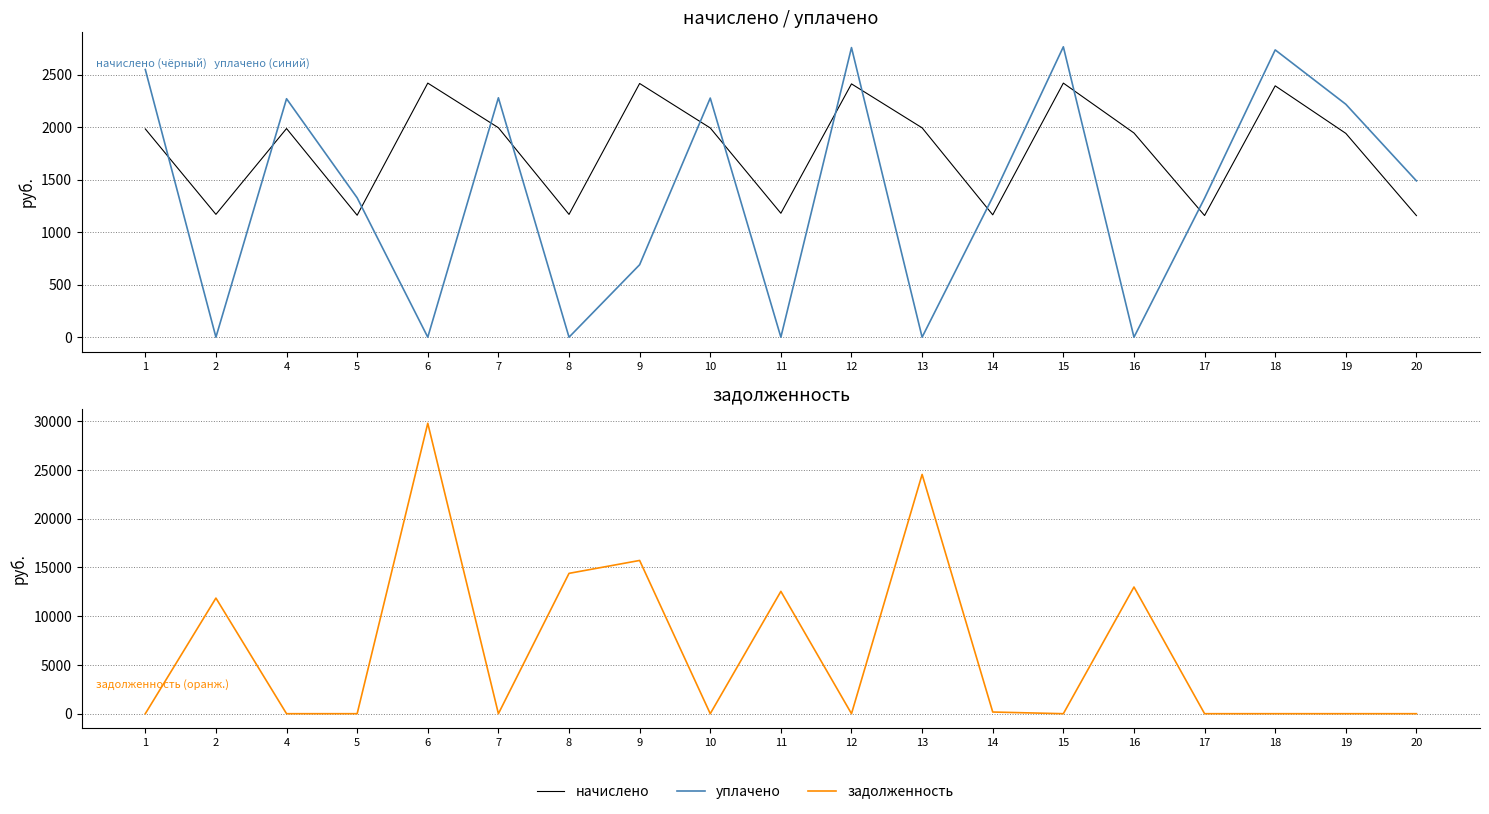

Reading left to right, transcribe all the data shown in this chart.

начислено: 1982.6	1169.4	1986.3	1160.9	2418.9	1994.2	1169.0	2415.2	1991.9	1179.8	2411.5	1993.0	1164.9	2418.9	1944.0	1158.3	2392.9	1940.3	1157.5
уплачено: 2548.2	0.0	2270.1	1326.7	0.0	2279.0	0.0	690.1	2276.5	0.0	2757.0	0.0	1333.4	2764.5	0.0	1323.8	2734.8	2217.5	1488.2
задолженность: 0.0	11860.0	0.0	0.0	29789.3	0.0	14396.4	15719.8	0.0	12549.4	0.0	24544.6	171.8	0.0	12994.1	0.0	0.0	0.0	0.0